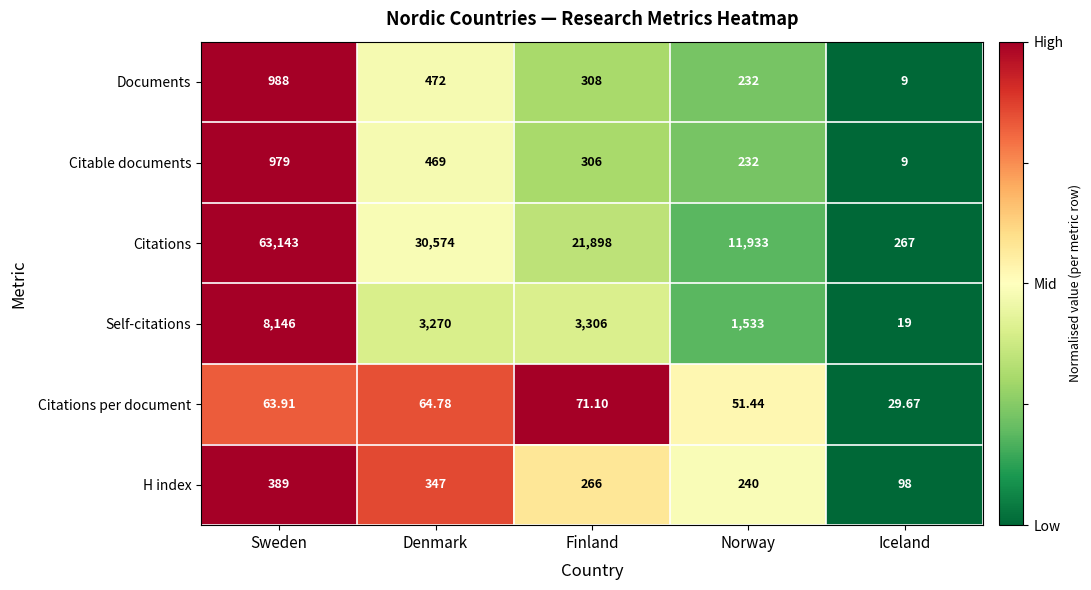

Is the value of Documents at Denmark greater than the value of Citations at Sweden?

No